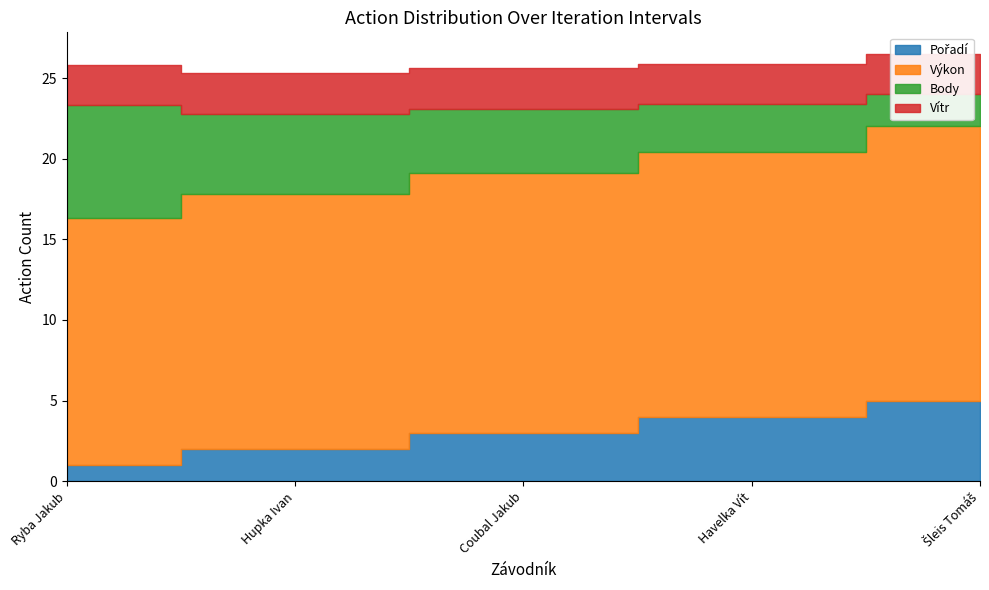

Between which two adjacent categories do Pořadí and Body first intersect?

Coubal Jakub and Havelka Vít